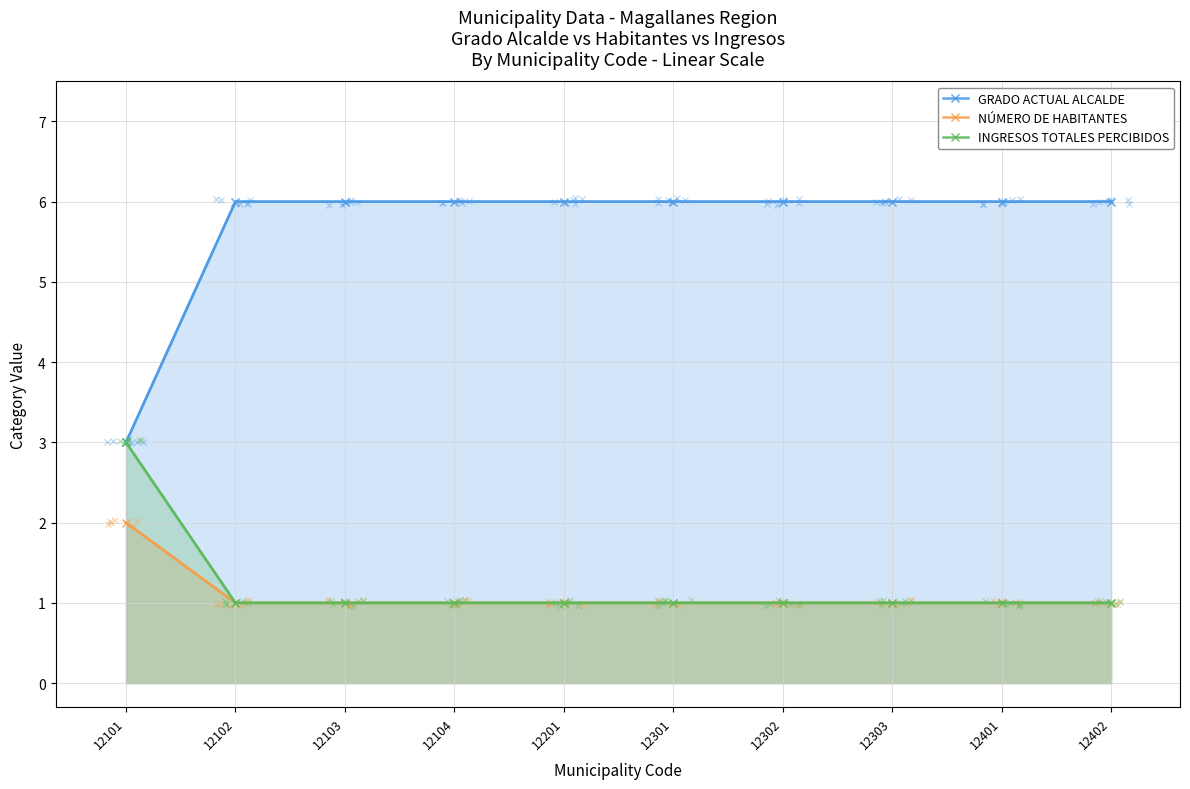

The GRADO ACTUAL ALCALDE series shows 10 at 12102. True or false?

False